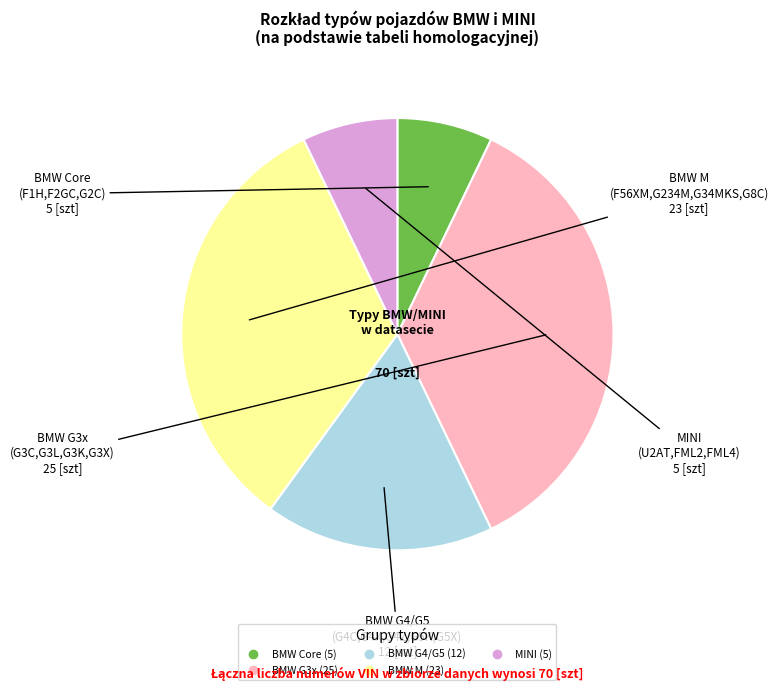

How many slices are in this pie chart?

5